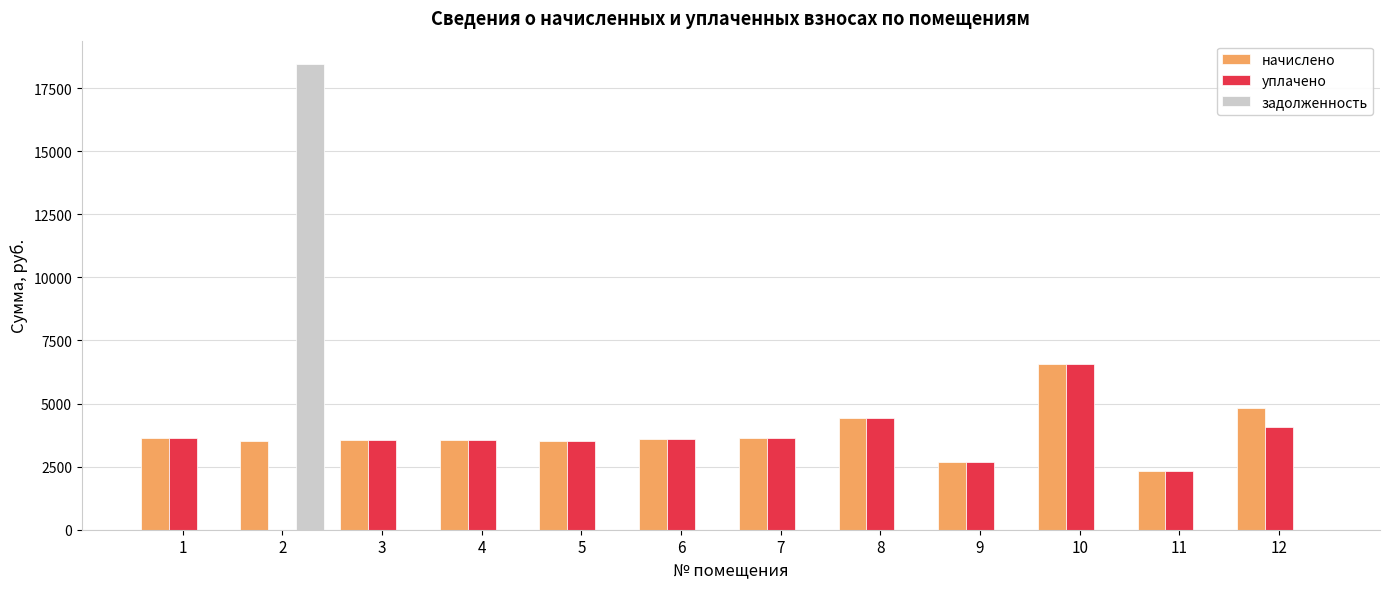

How many groups of bars are there?

12